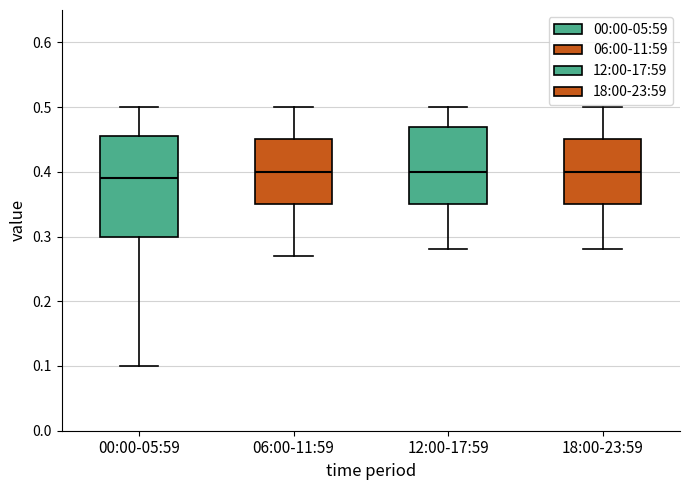

Reading left to right, transcribe this box plot: for each box, give where its median line is, the range the box spans, and where its two whiskers end, as read against the y-axis. The values are not printed on the chart, so give them approximately, as read against the axis.

00:00-05:59: median 0.39, box 0.30 to 0.46, whiskers 0.10 to 0.50
06:00-11:59: median 0.40, box 0.35 to 0.45, whiskers 0.27 to 0.50
12:00-17:59: median 0.40, box 0.35 to 0.47, whiskers 0.28 to 0.50
18:00-23:59: median 0.40, box 0.35 to 0.45, whiskers 0.28 to 0.50